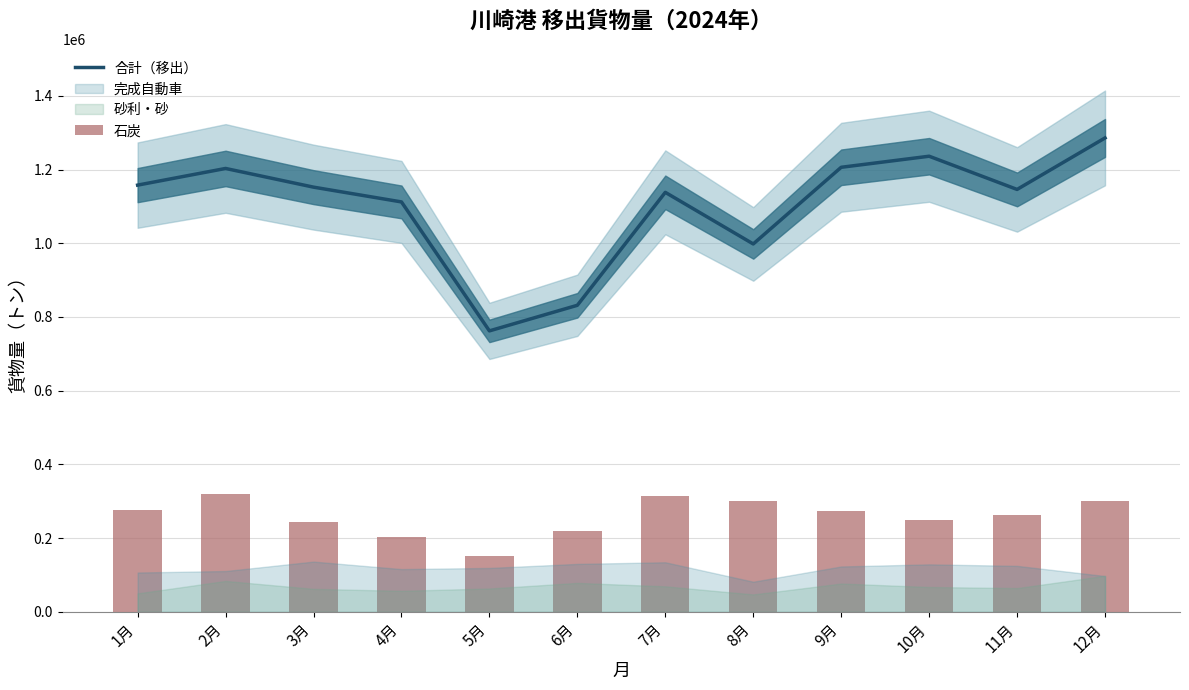

What is the spread (max minus min) of values at 9月?

933442